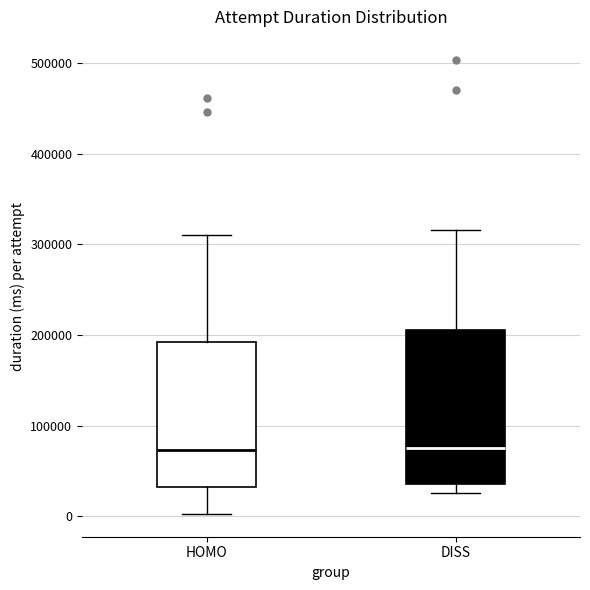

Reading left to right, transcribe this box plot: for each box, give where its median line is, the range the box spans, and where its two whiskers end, as read against the y-axis. The values are not printed on the chart, so give them approximately, as read against the axis.

HOMO: median 70000, box 30000 to 190000, whiskers 0 to 310000
DISS: median 70000, box 40000 to 210000, whiskers 30000 to 320000